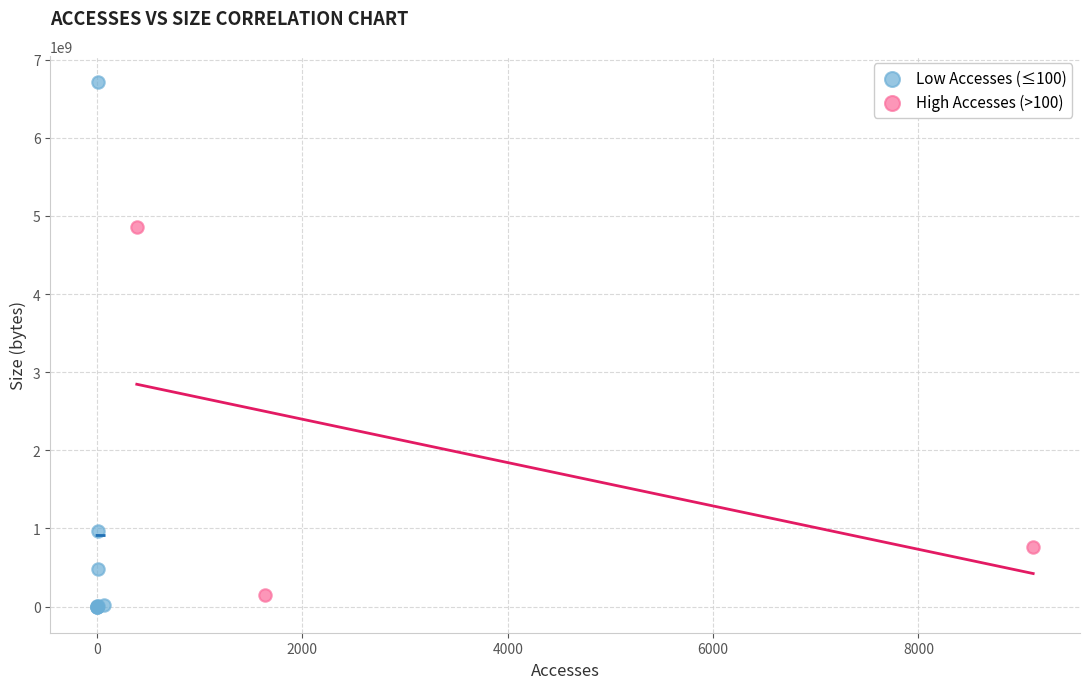

Which series contains the highest Y value?

Low Accesses (≤100)